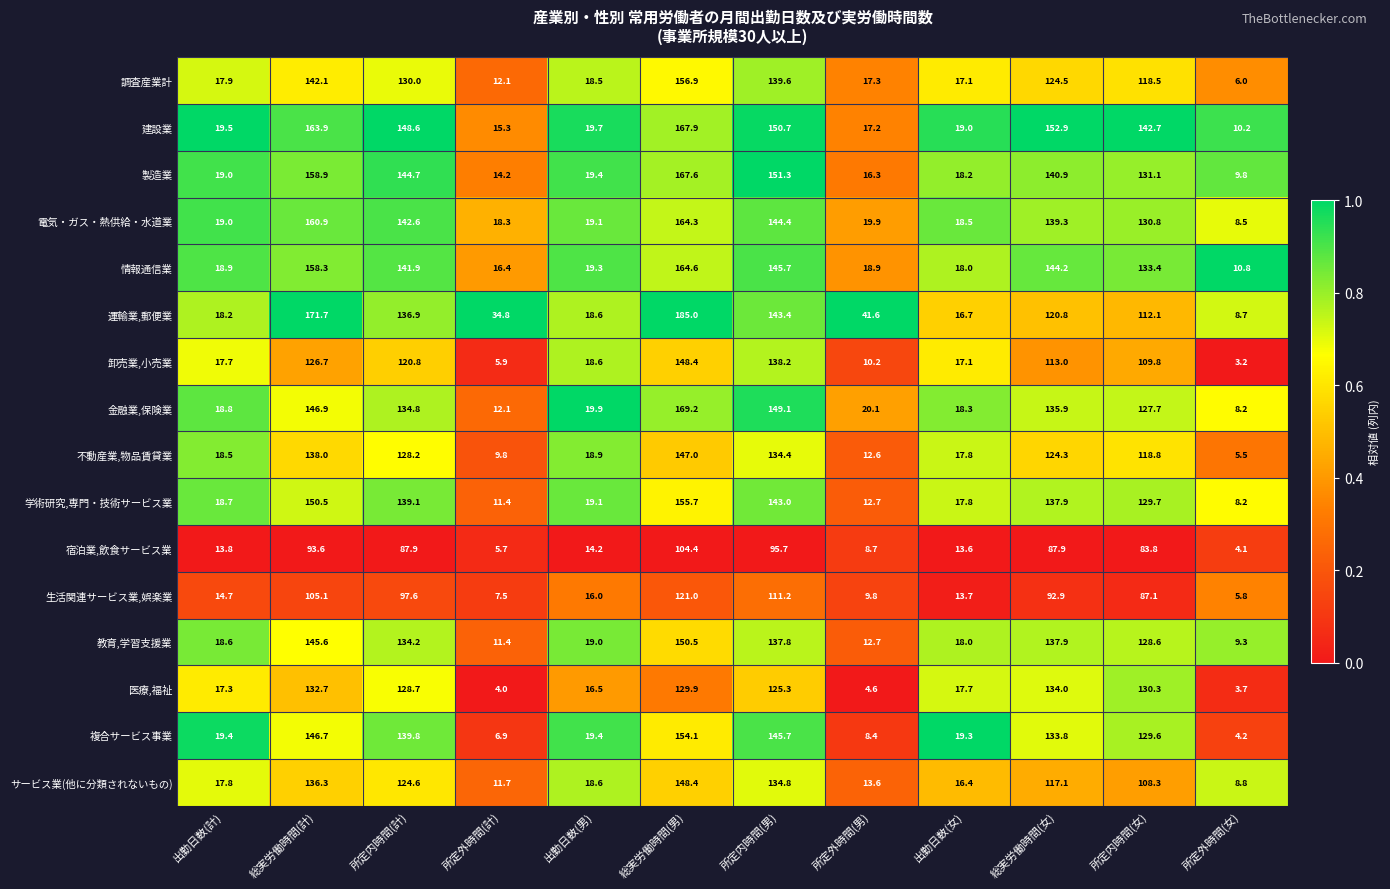

What is the total value across all series at 出勤日数(男)?

294.8